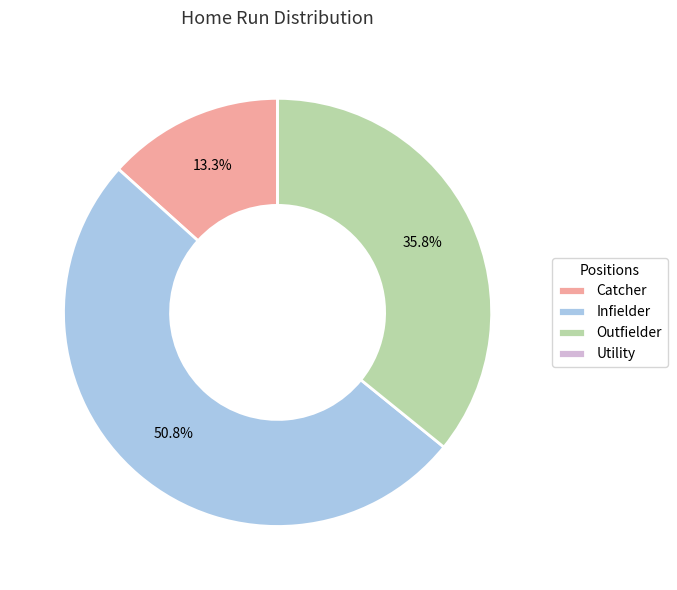

Which has a higher value, Outfielder or Catcher?

Outfielder